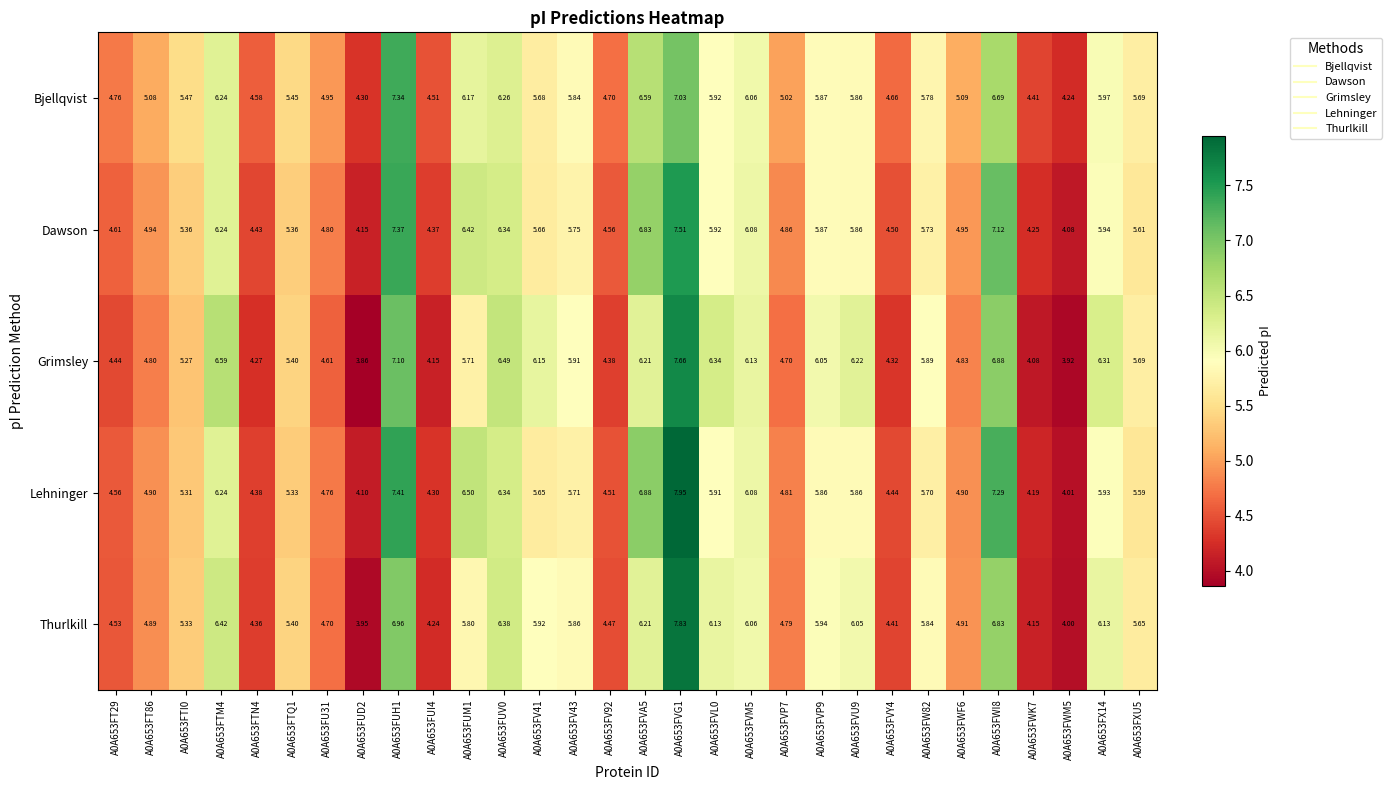

Which series has the largest total across all categories?

Bjellqvist